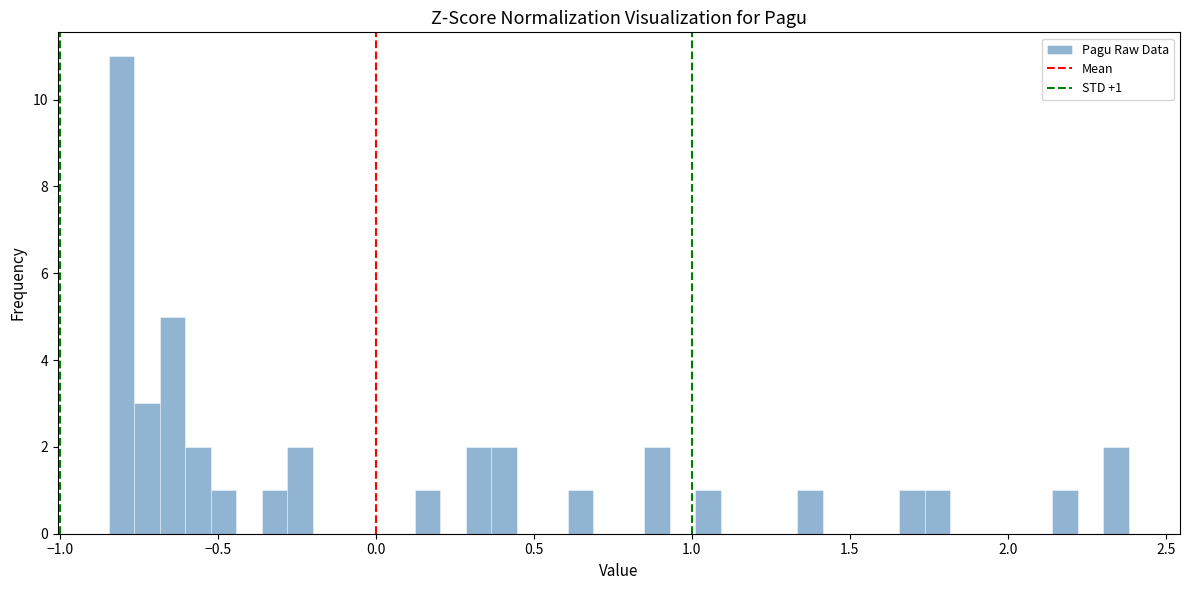

Around what value on the x-axis is the tallest bar? Give the approximate position of its centre, as read against the axis.

-0.80